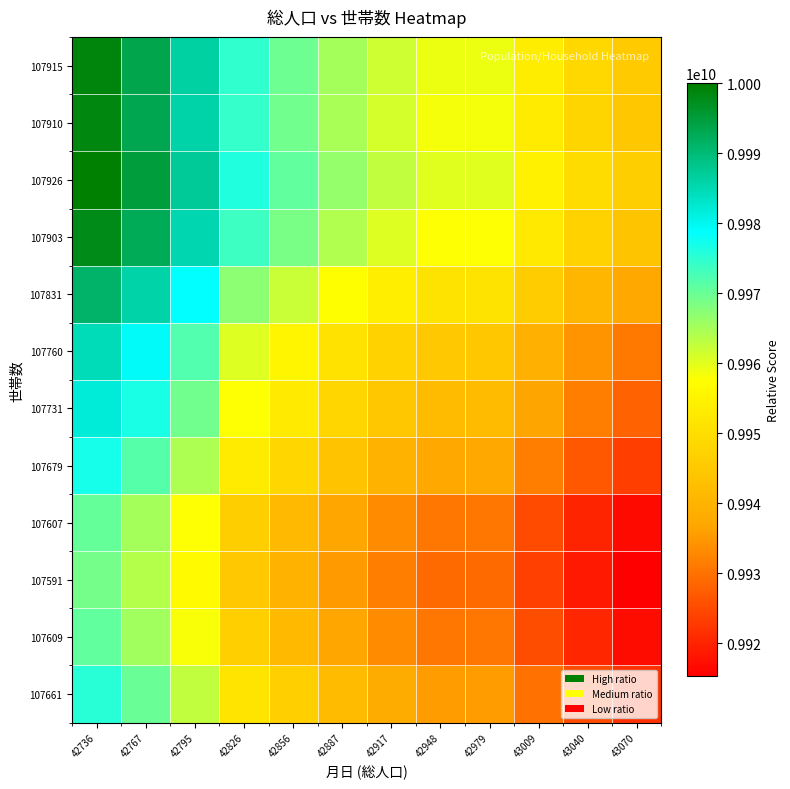

Rank the series by their maximum value, from highest to lowest.

107926, 107915, 107910, 107903, 107831, 107760, 107731, 107679, 107661, 107609, 107607, 107591